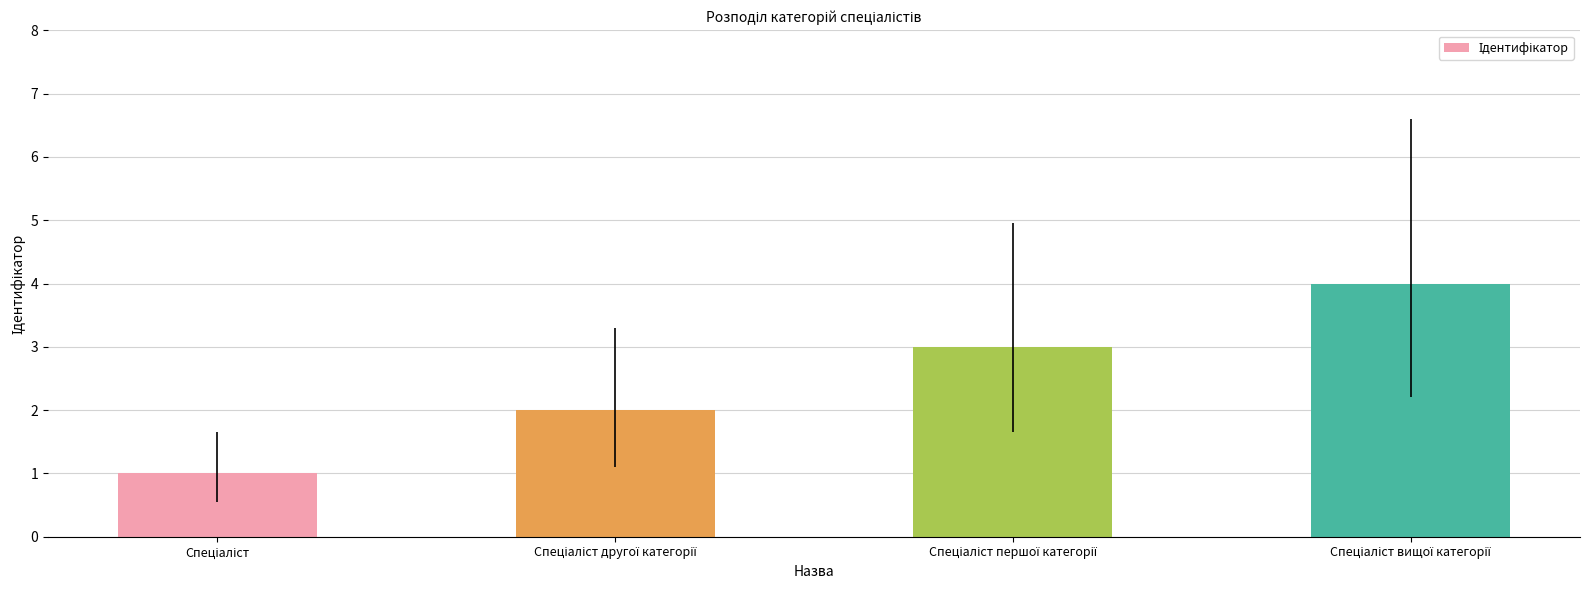

What is the greatest value displayed?

4